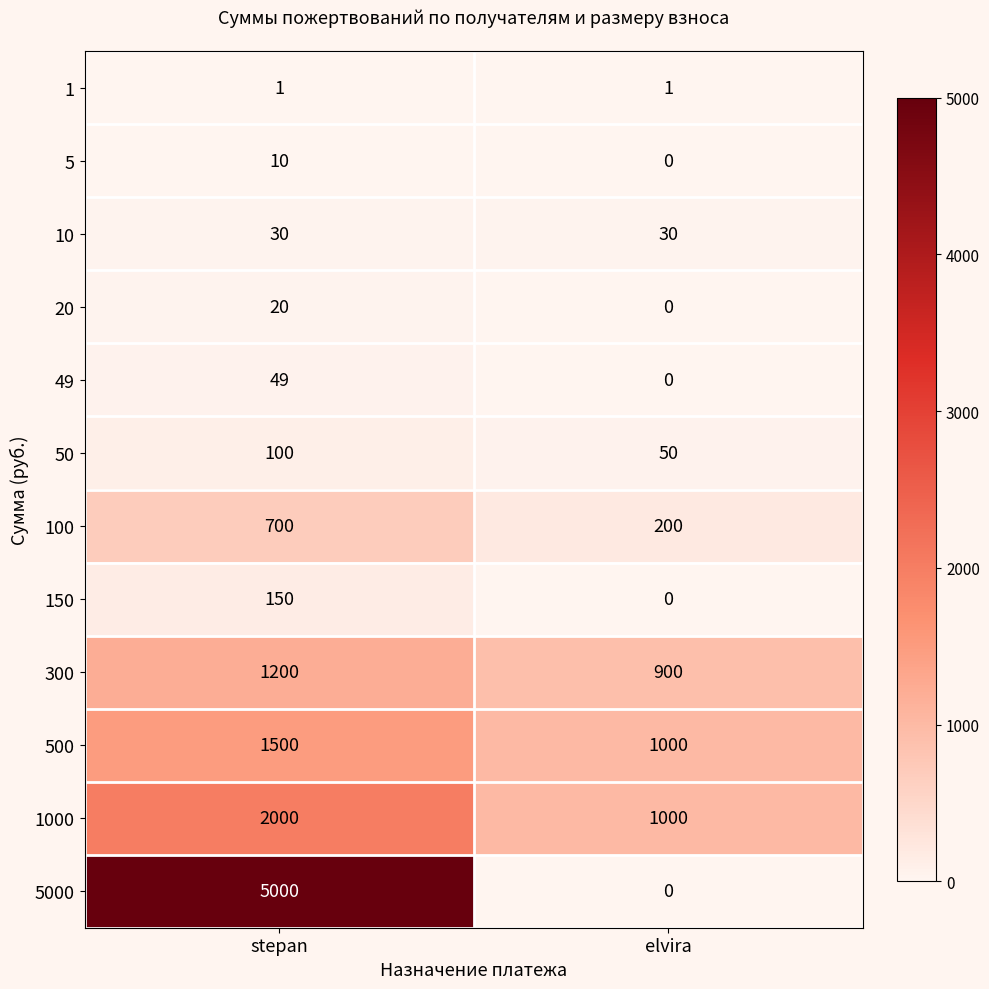

Reading left to right, list all the values displayed in this chart.

1: stepan=1	elvira=1
5: stepan=10	elvira=0
10: stepan=30	elvira=30
20: stepan=20	elvira=0
49: stepan=49	elvira=0
50: stepan=100	elvira=50
100: stepan=700	elvira=200
150: stepan=150	elvira=0
300: stepan=1200	elvira=900
500: stepan=1500	elvira=1000
1000: stepan=2000	elvira=1000
5000: stepan=5000	elvira=0